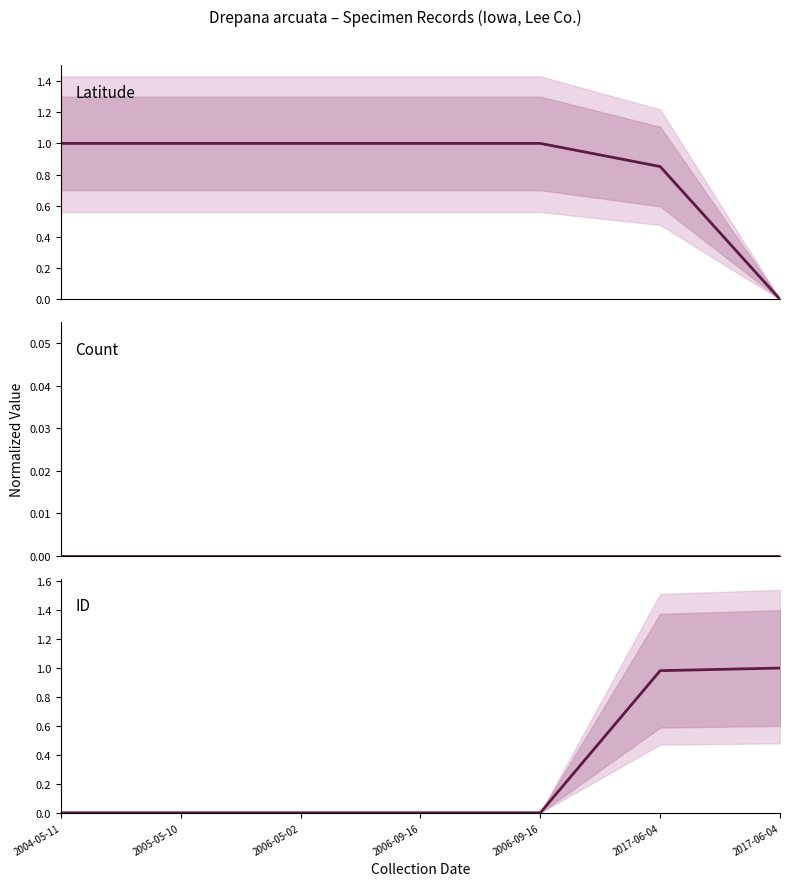

The ID series shows 0.0 at 2006-09-16. True or false?

False